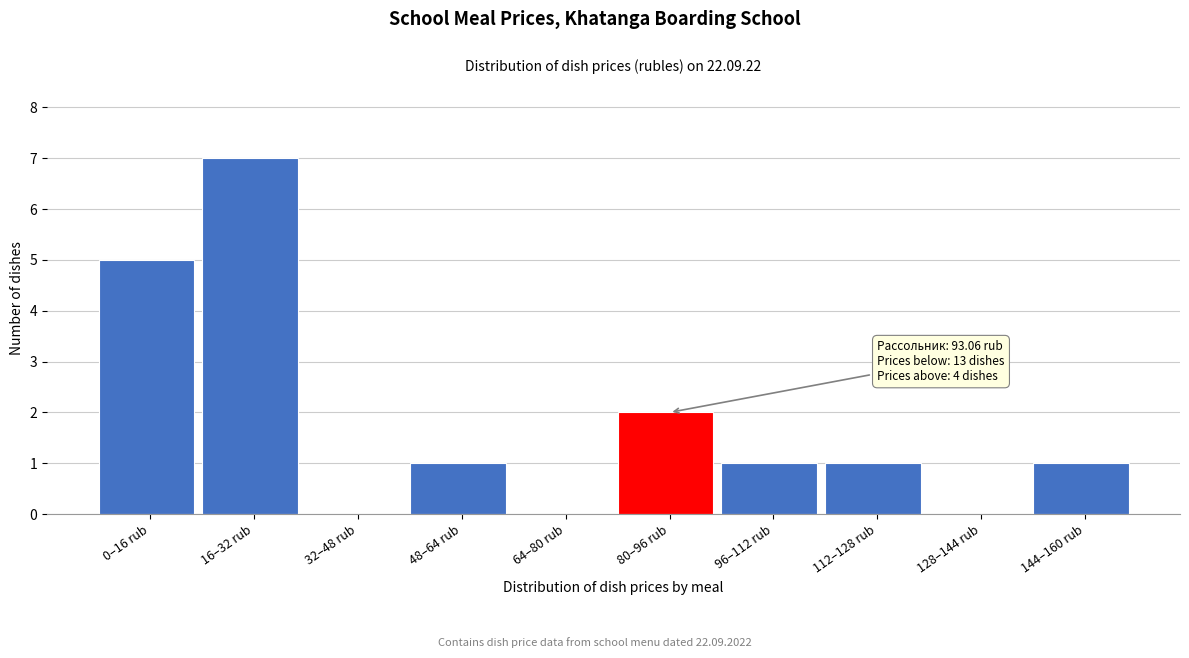

Reading left to right, extract all data points from this chart.

0–16 rub=5	16–32 rub=7	32–48 rub=0	48–64 rub=1	64–80 rub=0	80–96 rub=2	96–112 rub=1	112–128 rub=1	128–144 rub=0	144–160 rub=1